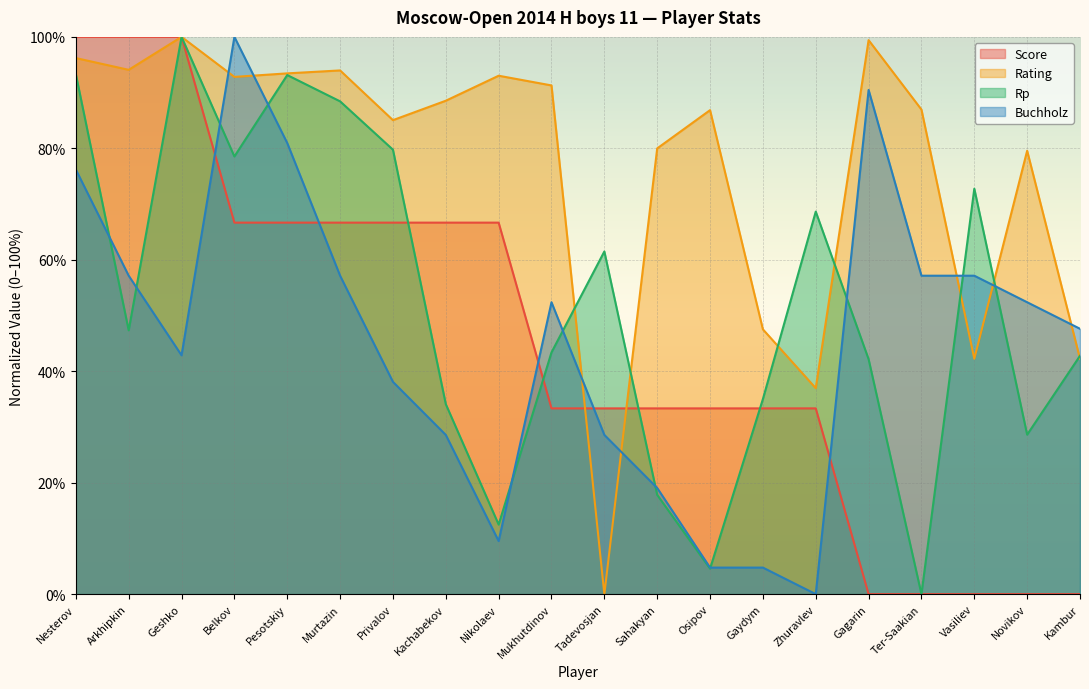

Reading left to right, list all the values displayed in this chart.

Score: Nesterov=100.0	Arkhipkin=100.0	Geshko=100.0	Belkov=66.7	Pesotskiy=66.7	Murtazin=66.7	Privalov=66.7	Kachabekov=66.7	Nikolaev=66.7	Mukhutdinov=33.3	Tadevosjan=33.3	Sahakyan=33.3	Osipov=33.3	Gaydym=33.3	Zhuravlev=33.3	Gagarin=0.0	Ter-Saakian=0.0	Vasiliev=0.0	Novikov=0.0	Kambur=0.0
Rating: Nesterov=96.2	Arkhipkin=94.1	Geshko=100.0	Belkov=92.8	Pesotskiy=93.5	Murtazin=94.0	Privalov=85.1	Kachabekov=88.5	Nikolaev=93.0	Mukhutdinov=91.3	Tadevosjan=0.0	Sahakyan=80.0	Osipov=86.9	Gaydym=47.5	Zhuravlev=37.0	Gagarin=99.4	Ter-Saakian=87.0	Vasiliev=42.2	Novikov=79.6	Kambur=42.2
Rp: Nesterov=93.3	Arkhipkin=47.3	Geshko=100.0	Belkov=78.5	Pesotskiy=93.2	Murtazin=88.4	Privalov=79.8	Kachabekov=34.1	Nikolaev=12.5	Mukhutdinov=43.4	Tadevosjan=61.5	Sahakyan=17.8	Osipov=4.6	Gaydym=35.0	Zhuravlev=68.6	Gagarin=42.2	Ter-Saakian=0.0	Vasiliev=72.8	Novikov=28.6	Kambur=42.8
Buchholz: Nesterov=76.2	Arkhipkin=57.1	Geshko=42.9	Belkov=100.0	Pesotskiy=81.0	Murtazin=57.1	Privalov=38.1	Kachabekov=28.6	Nikolaev=9.5	Mukhutdinov=52.4	Tadevosjan=28.6	Sahakyan=19.0	Osipov=4.8	Gaydym=4.8	Zhuravlev=0.0	Gagarin=90.5	Ter-Saakian=57.1	Vasiliev=57.1	Novikov=52.4	Kambur=47.6